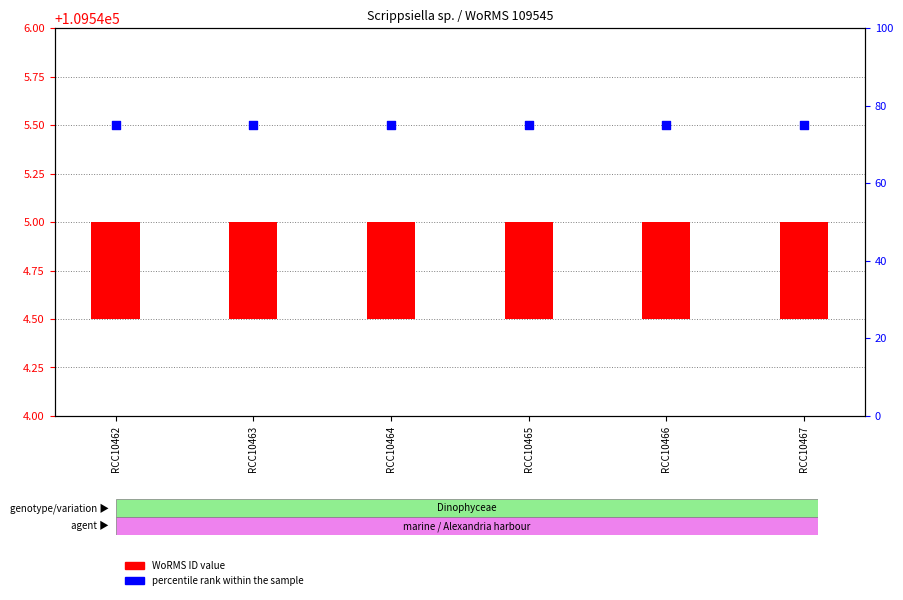

Which series has the widest spread of Y values?

WoRMS ID value